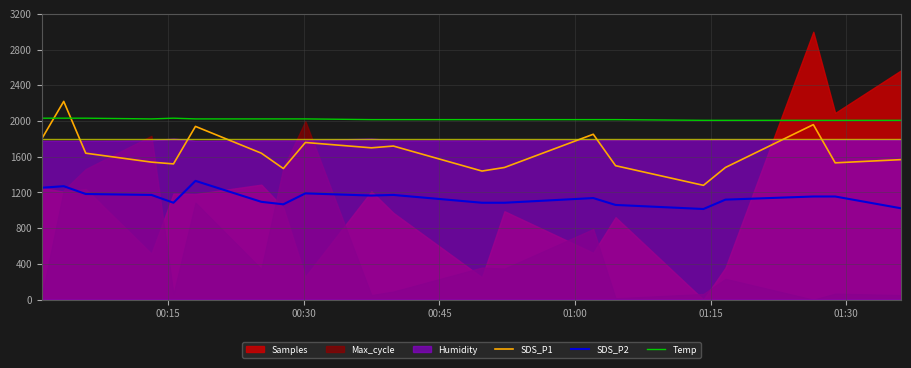

What is the difference between the second highest and minimum values in the SDS_P1 series?

680.0